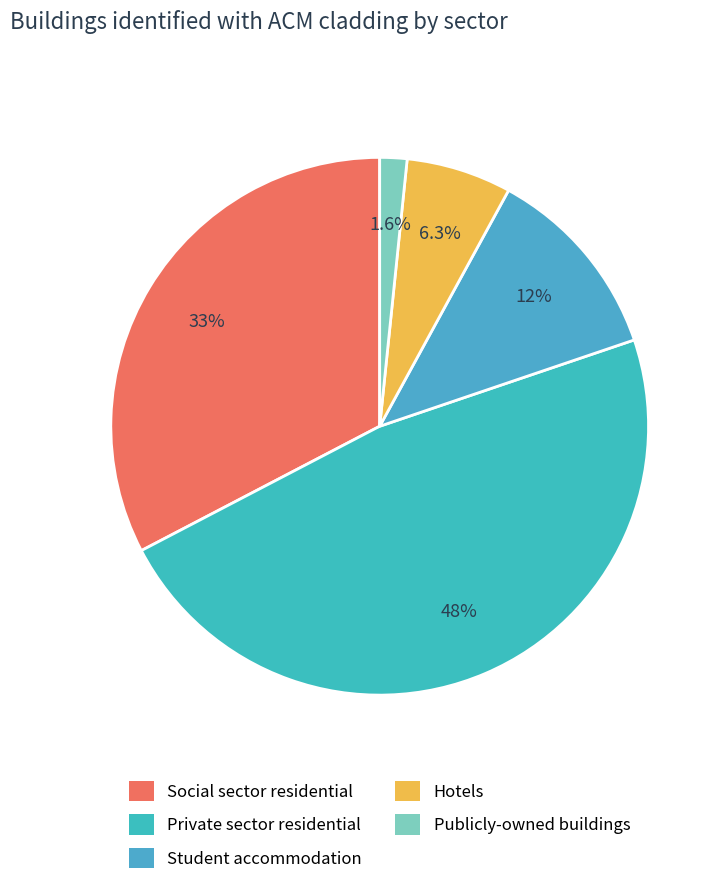

Is it true that Hotels is 19% of the pie?

False